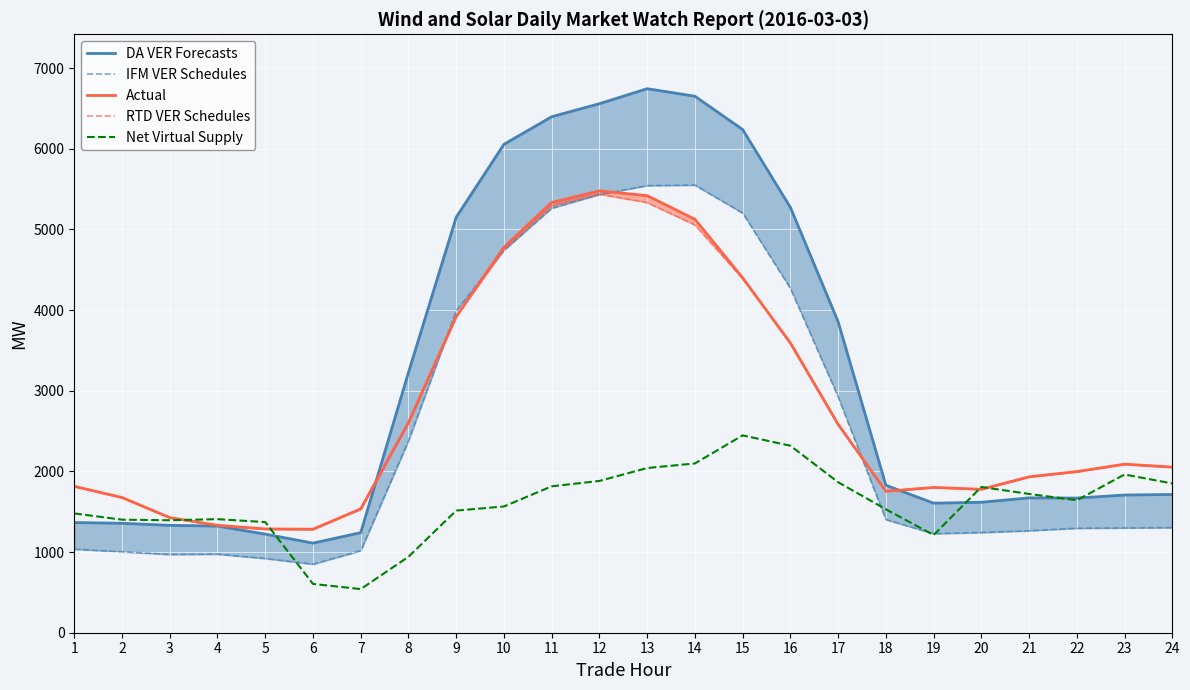

How many lines are shown in the chart?

5